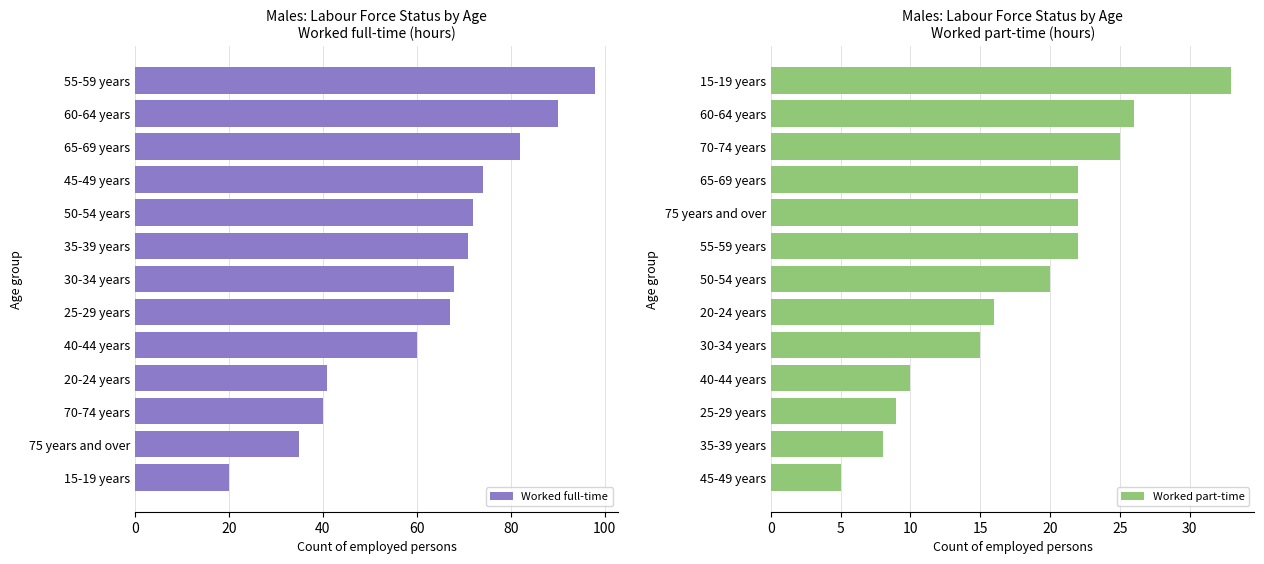

What is the average value of the Worked part-time series?

18